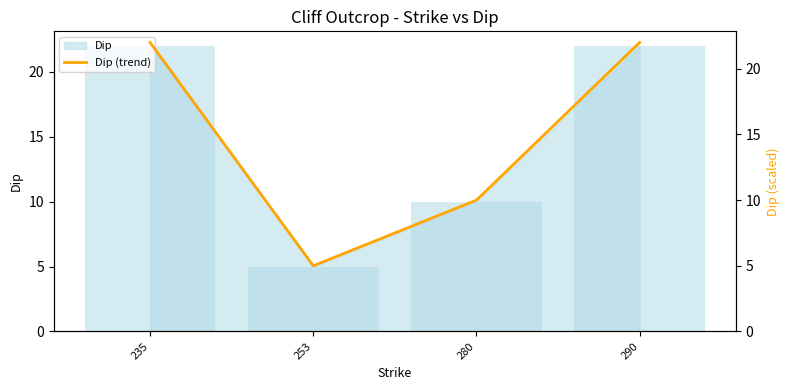

Reading left to right, transcribe all the data shown in this chart.

235=22	253=5	280=10	290=22